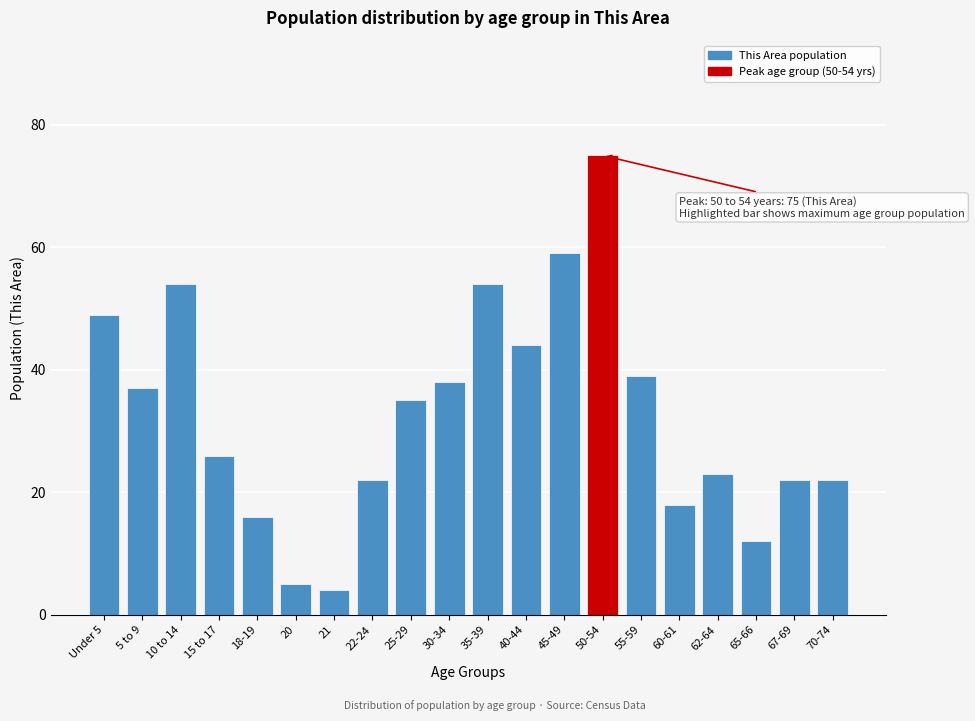

Reading left to right, what are all the values shown in this chart?

49	37	54	26	16	5	4	22	35	38	54	44	59	75	39	18	23	12	22	22